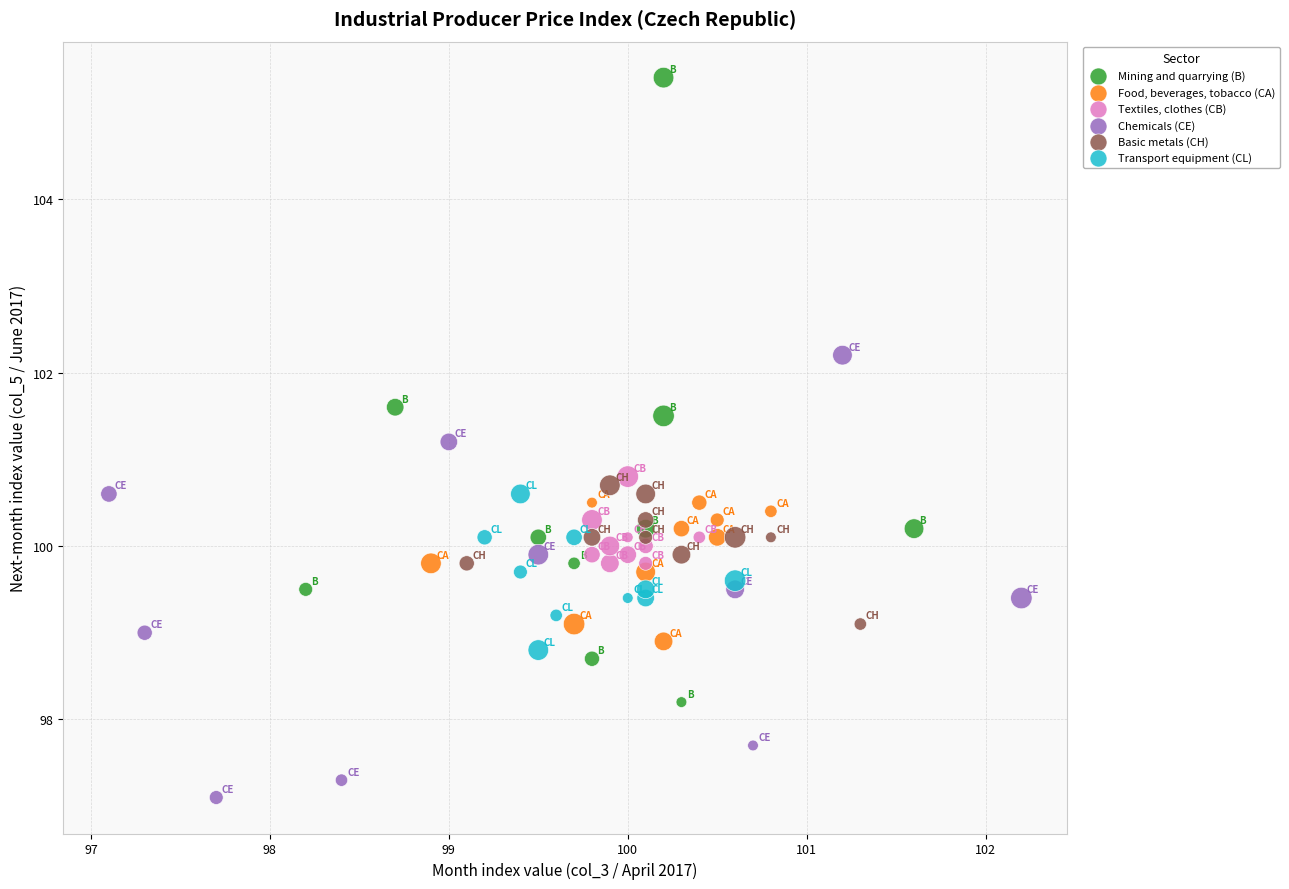

Which series reaches the maximum Y coordinate?

Mining and quarrying (B)